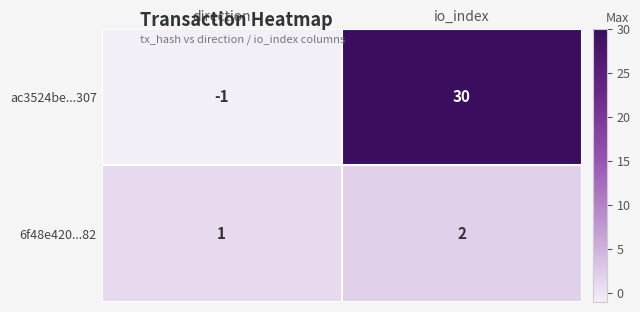

Which category has the lowest value across all series?

direction